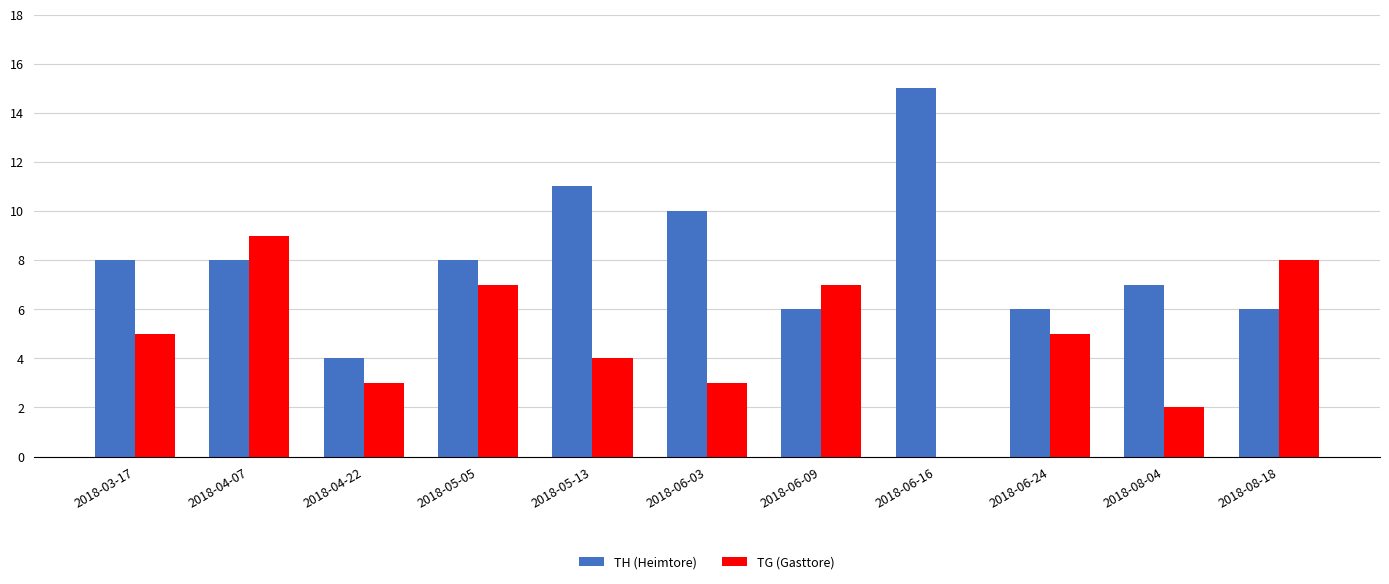

What value does the TG (Gasttore) series have at 2018-03-17?

5